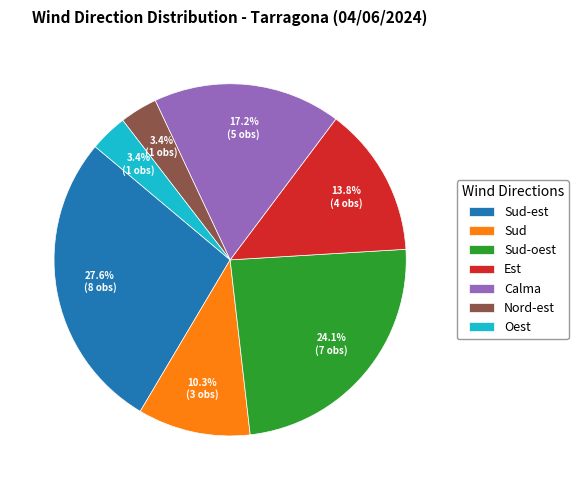

Which category has the biggest portion of the pie?

Sud-est